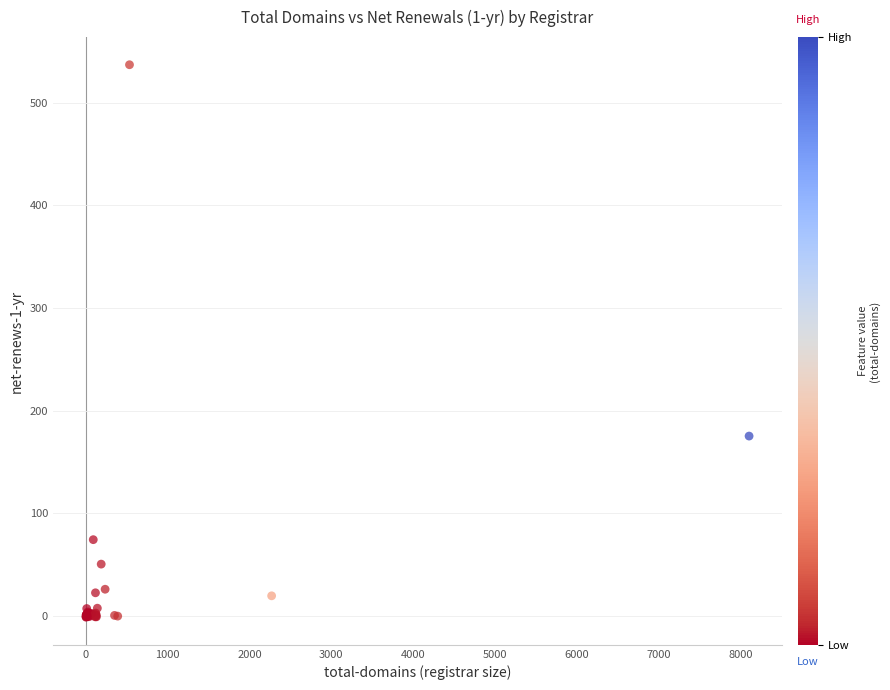

What Y value in the scatter plot is closest to 267?

175.1